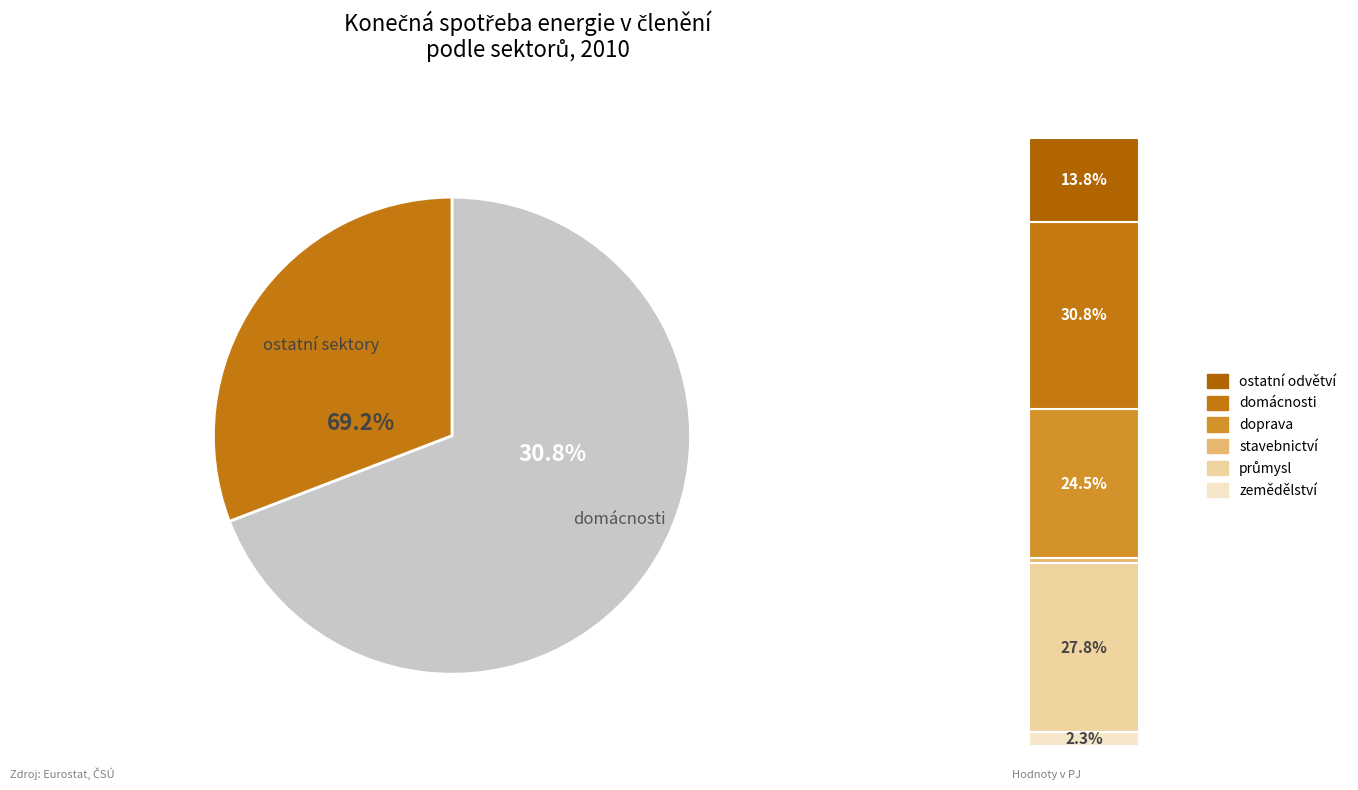

To the nearest percent, what is the difference between the zemědělství and domácnosti slice percentages?

29%